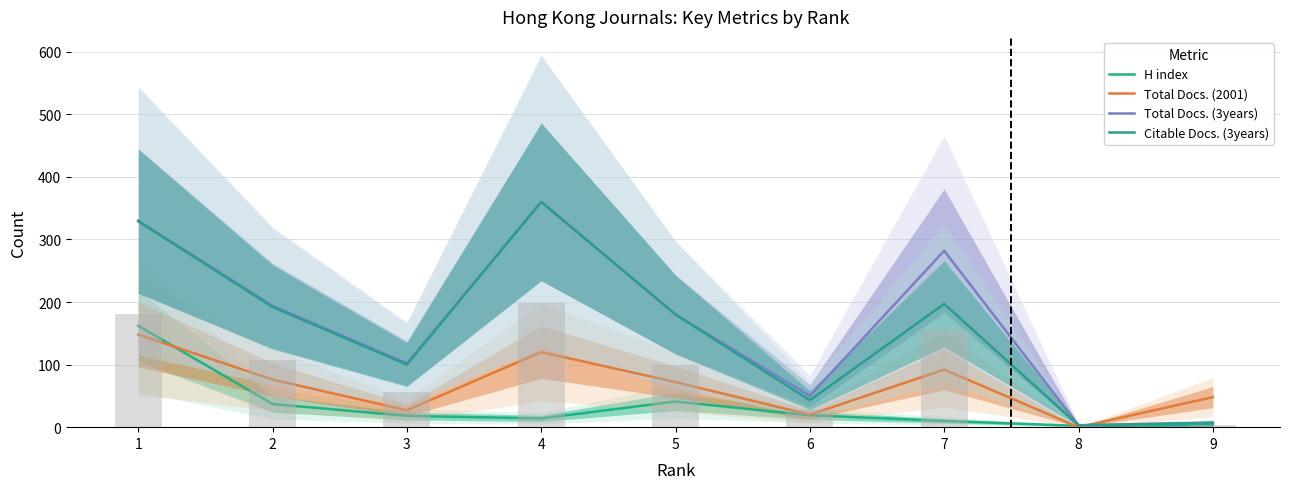

Which label corresponds to the largest value in the chart?

4